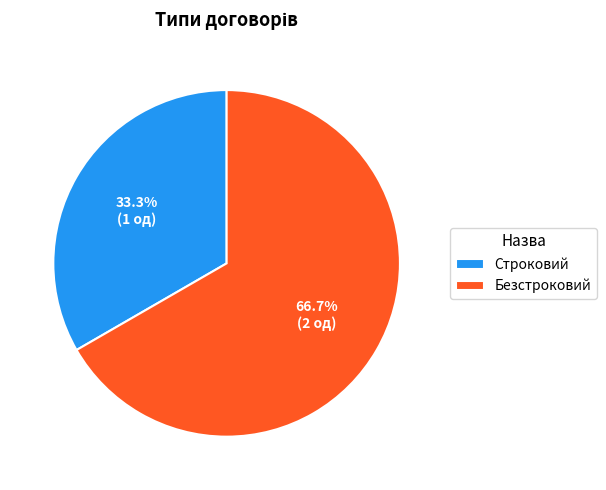

Count the number of slices in the pie.

2